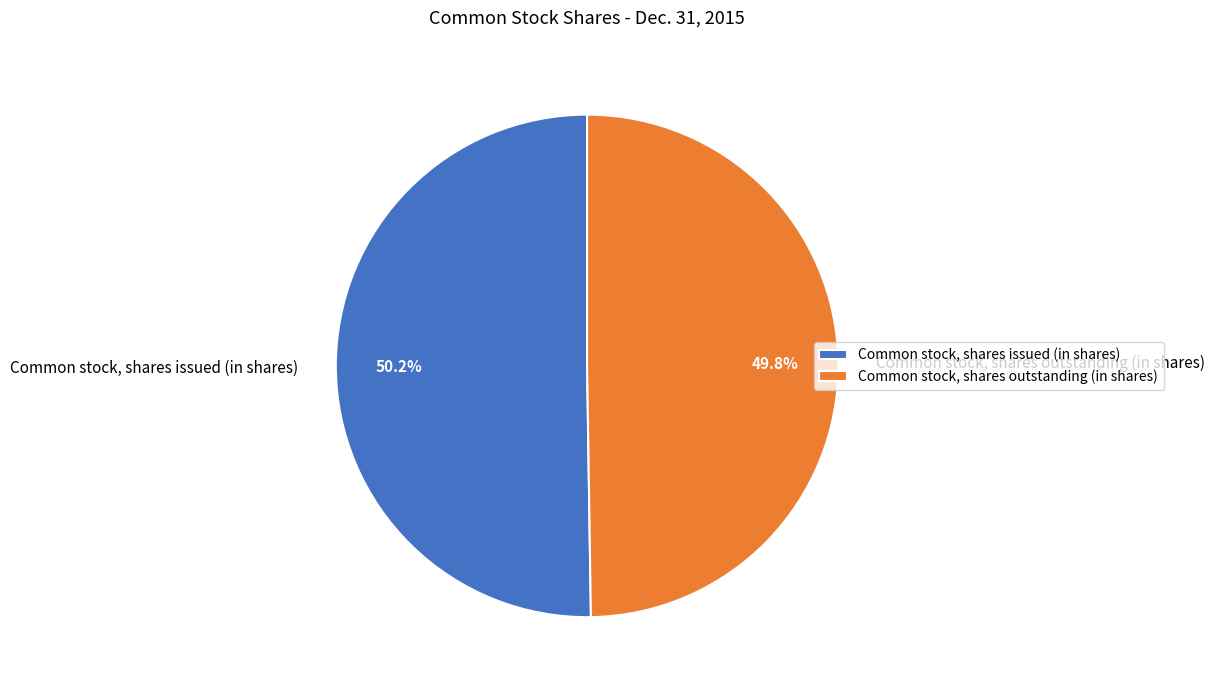

Is there any slice that represents more than half of the pie?

Yes